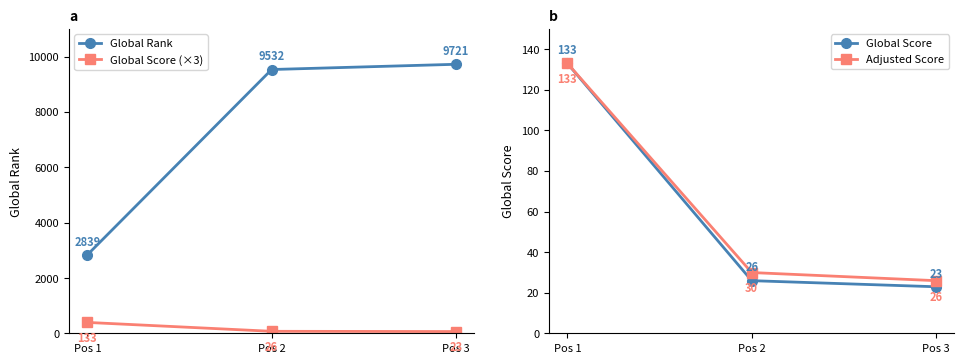

What is the total value across all series at Pos 1?

3504